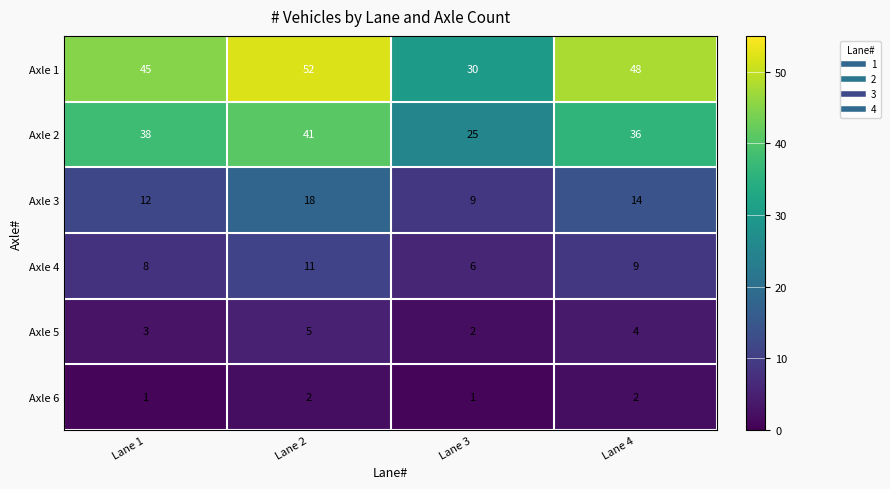

At which category is the sum across all series the highest?

Lane 2